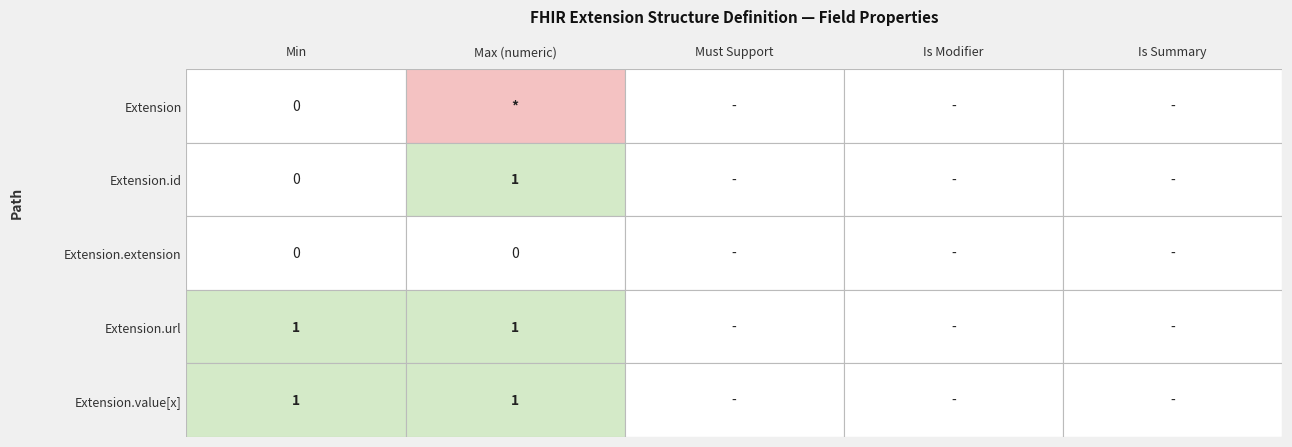

What is the approximate value of Extension.value[x] at Extension.id?

1